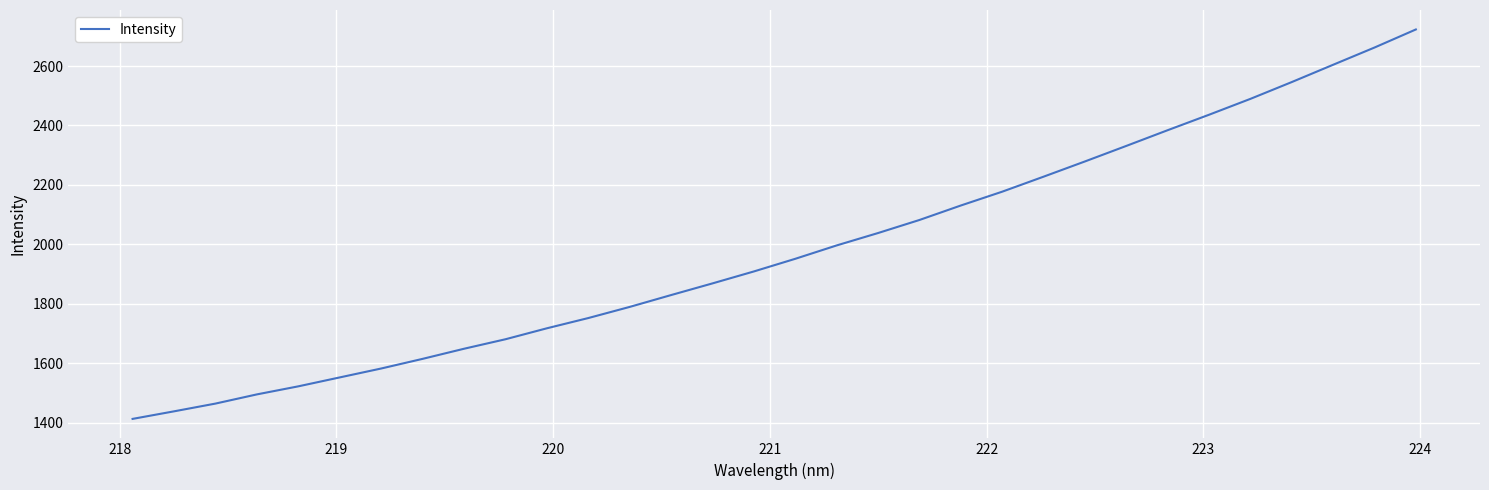

Reading right to left, what are all the values shown in this chart?

2722.9	2662.2	2604.2	2546.1	2489.6	2436.2	2384.2	2331.4	2279.1	2227.9	2177.5	2131.0	2082.3	2038.4	1996.7	1951.7	1909.2	1869.0	1829.8	1789.9	1752.5	1718.0	1681.1	1649.2	1615.2	1582.8	1552.8	1522.8	1495.7	1464.8	1438.7	1413.3